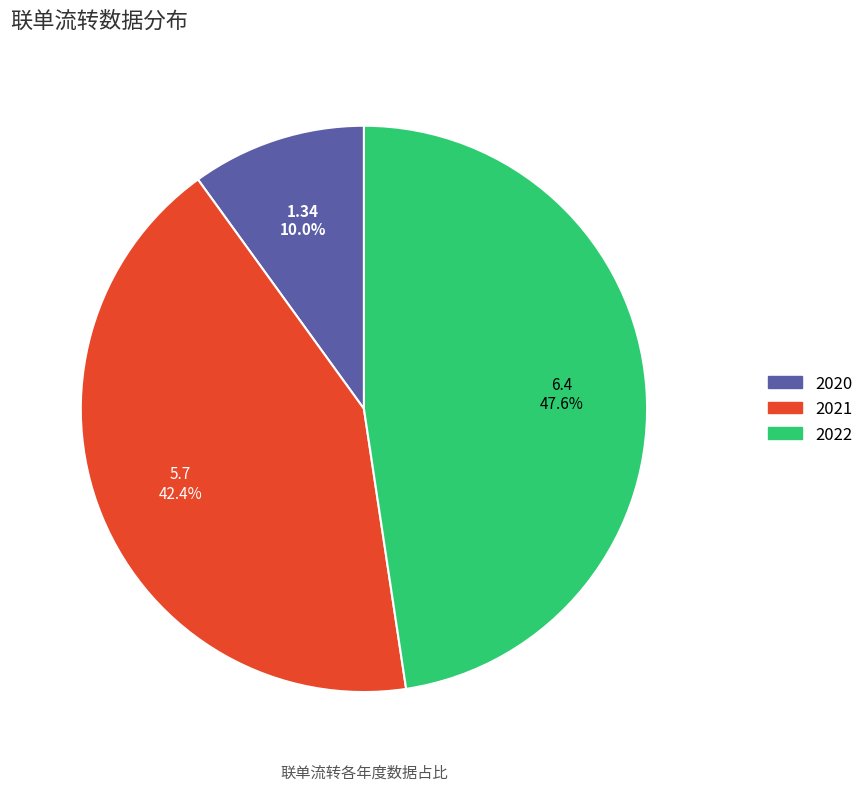

Combined, do 2021 and 2022 account for over 50%?

Yes